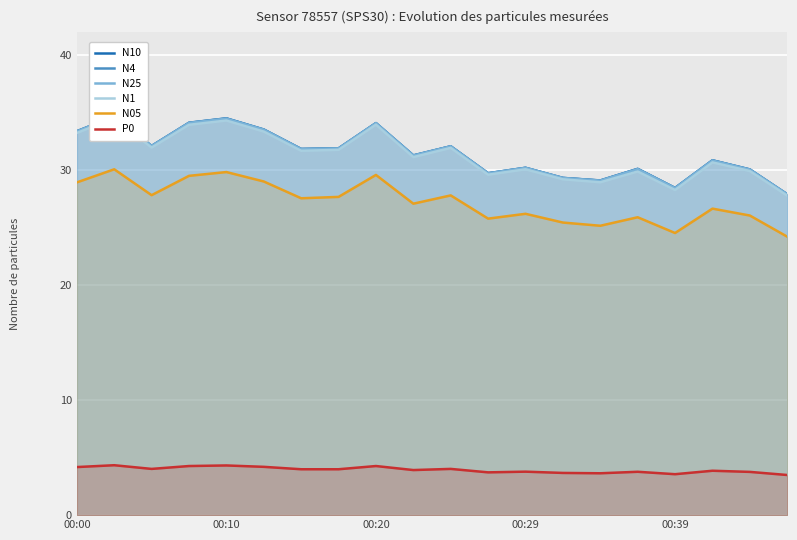

How many categories are shown in the chart?

20